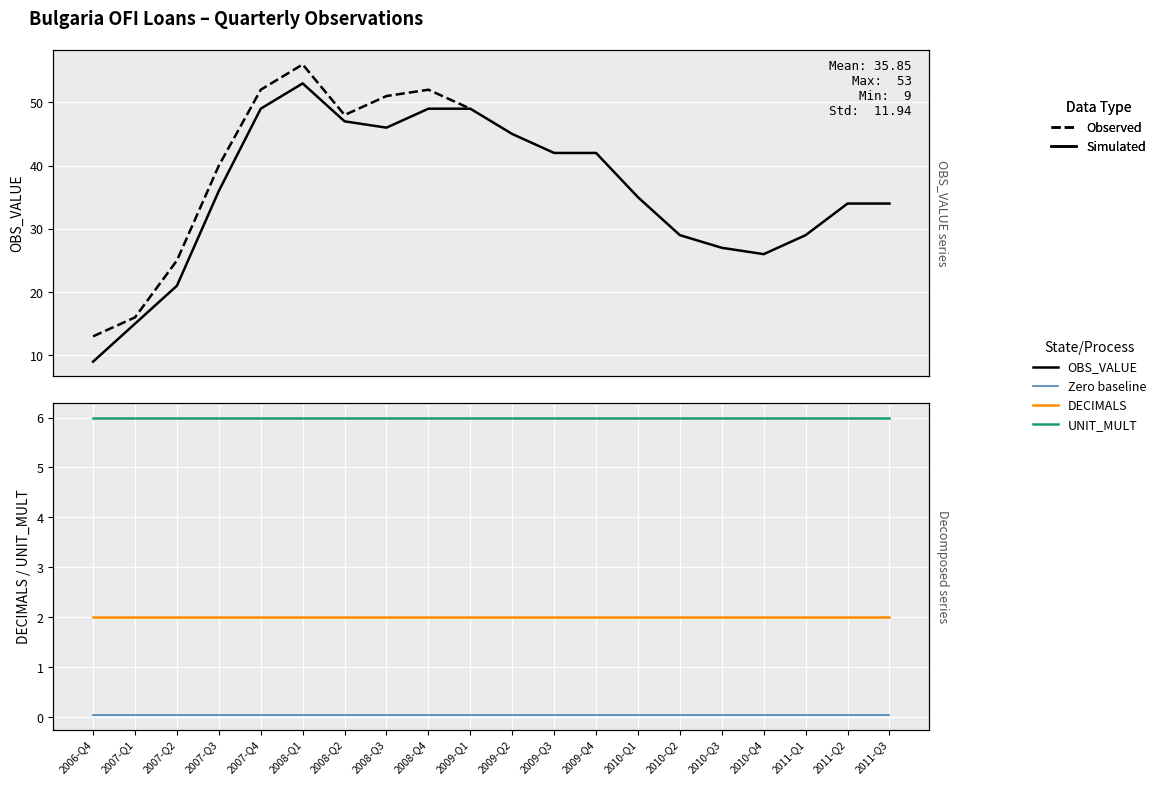

What is the greatest value displayed?

56.0